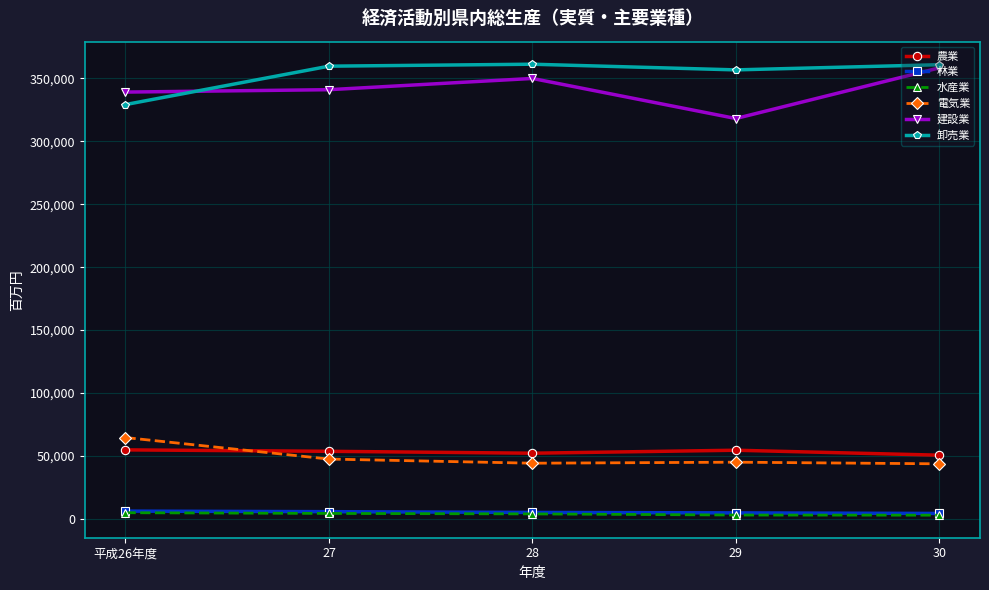

What is the label of the 3rd point from the left?

28